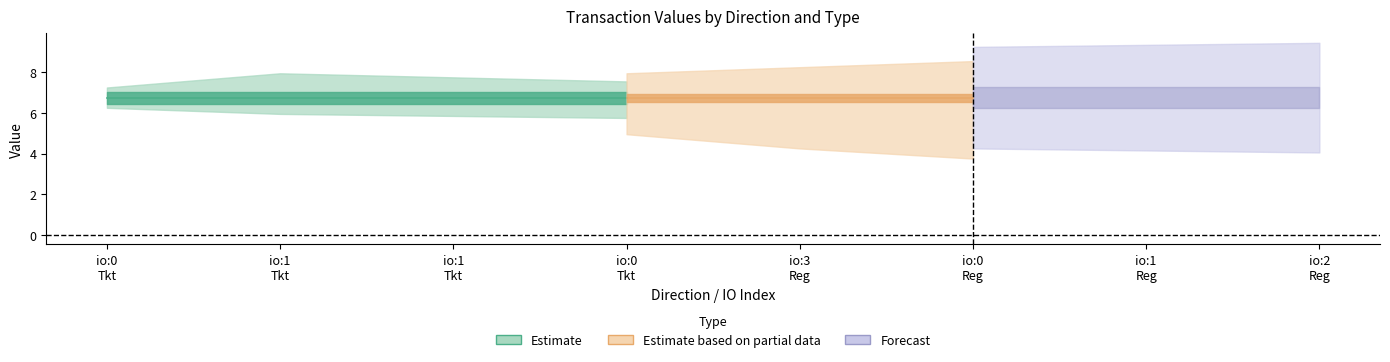

What is the total value across all series at 1?

17.5